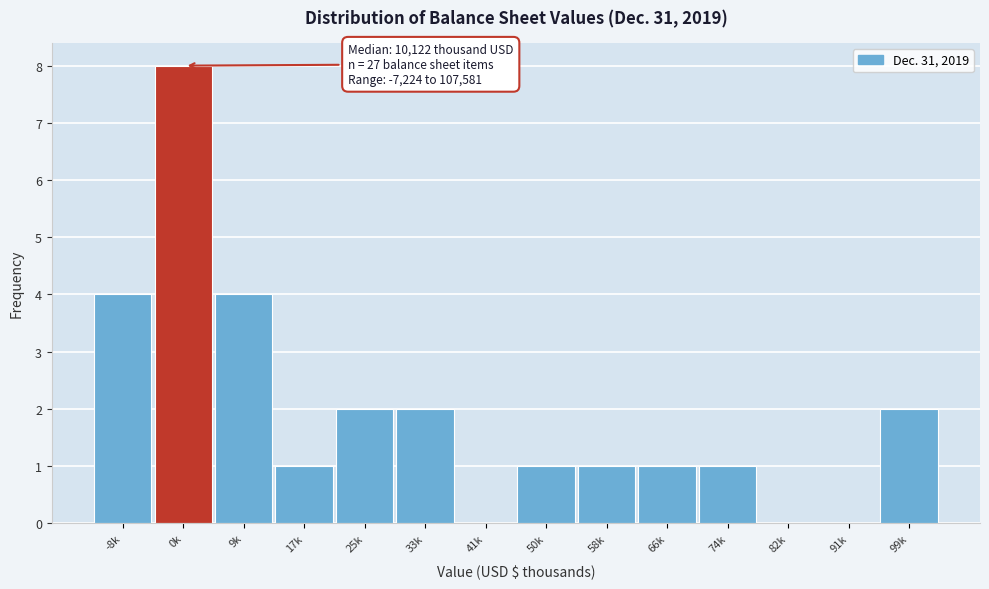

Reading left to right, transcribe all the data shown in this chart.

-8k=4	0k=8	9k=4	17k=1	25k=2	33k=2	41k=0	50k=1	58k=1	66k=1	74k=1	82k=0	91k=0	99k=2